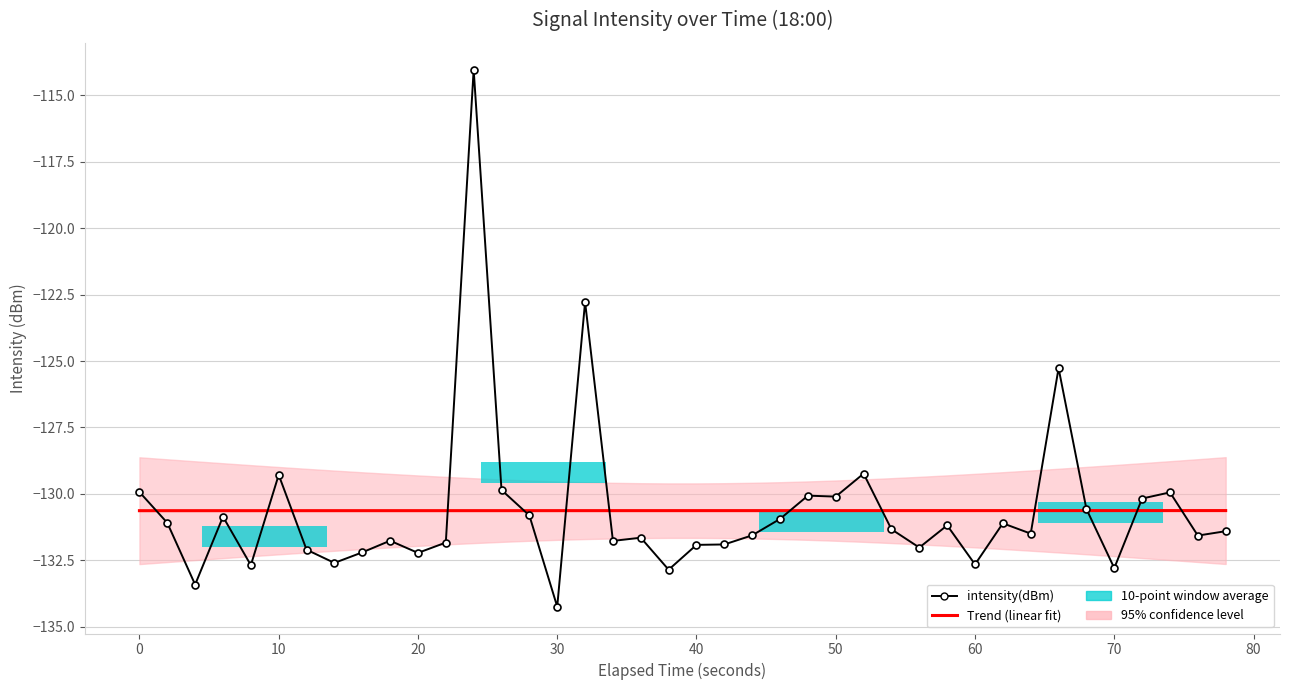

Which series has the widest spread of values?

intensity(dBm)